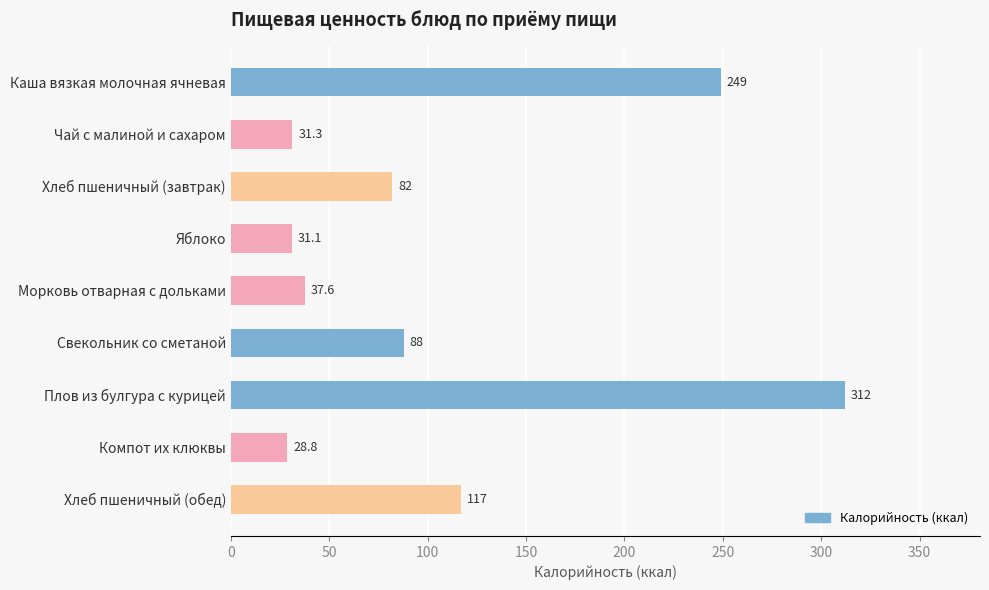

Is it true that the value at Яблоко is 43.3?

False